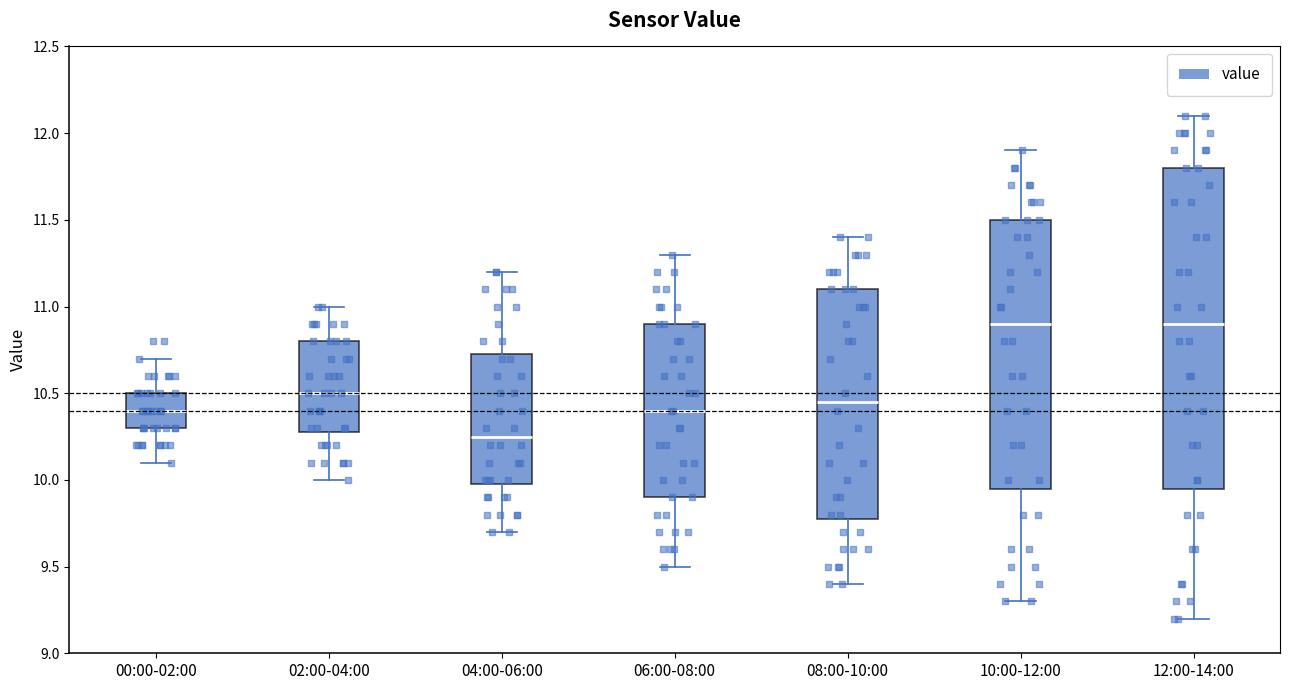

Where does the upper whisker of the box for 06:00-08:00 end on the y-axis? The values are not printed on the chart, so give them approximately, as read against the axis.

11.30